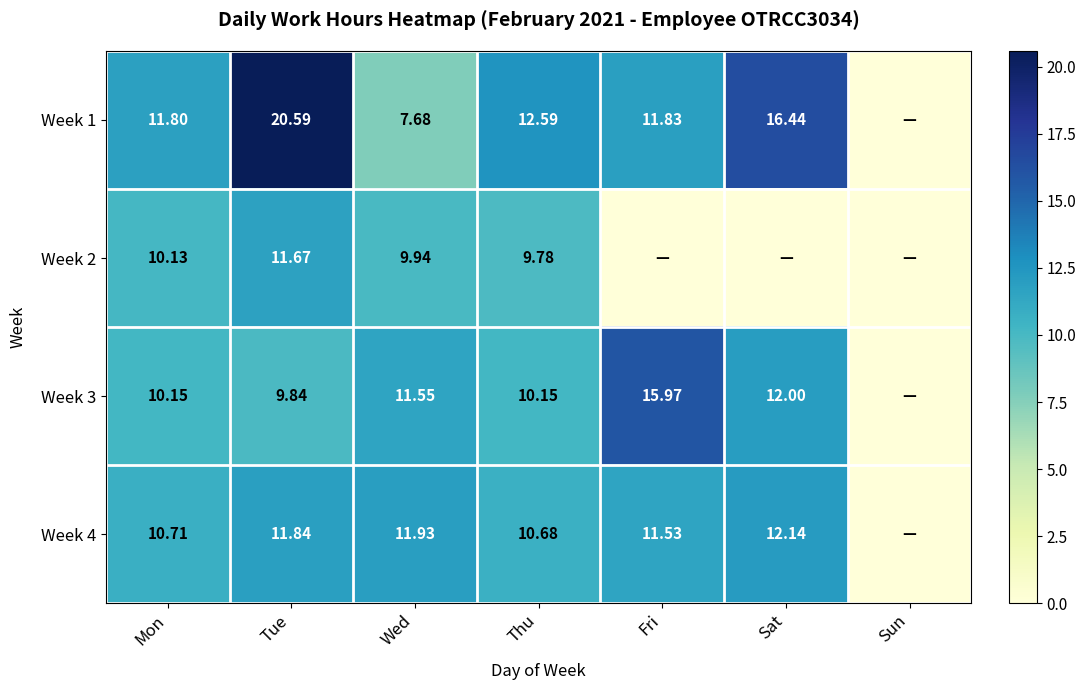

At Tue, list the series in order from largest to smallest.

Week 1, Week 4, Week 2, Week 3